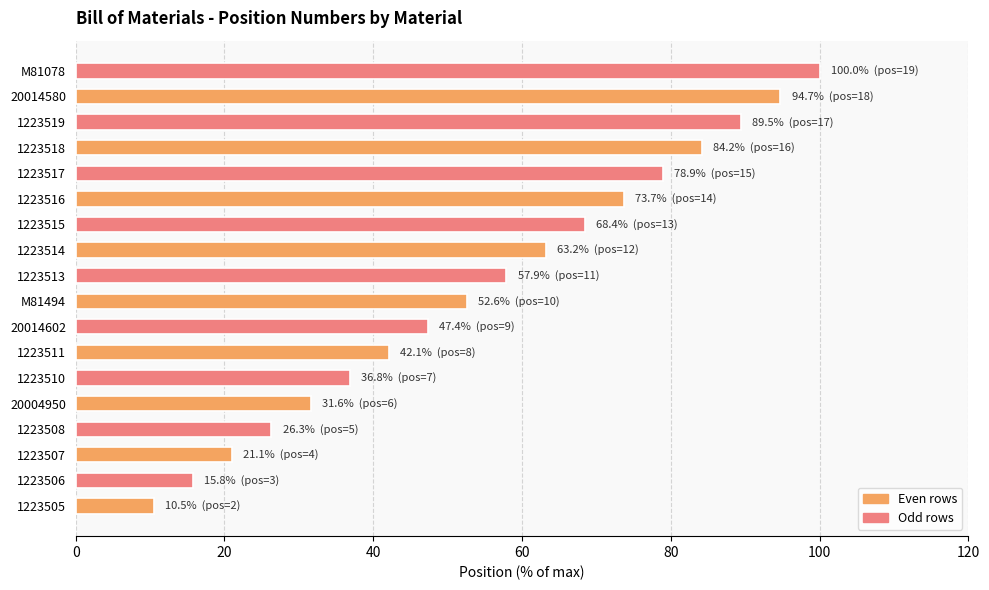

Rank the categories by value from lowest to highest.

1223505, 1223506, 1223507, 1223508, 20004950, 1223510, 1223511, 20014602, M81494, 1223513, 1223514, 1223515, 1223516, 1223517, 1223518, 1223519, 20014580, M81078